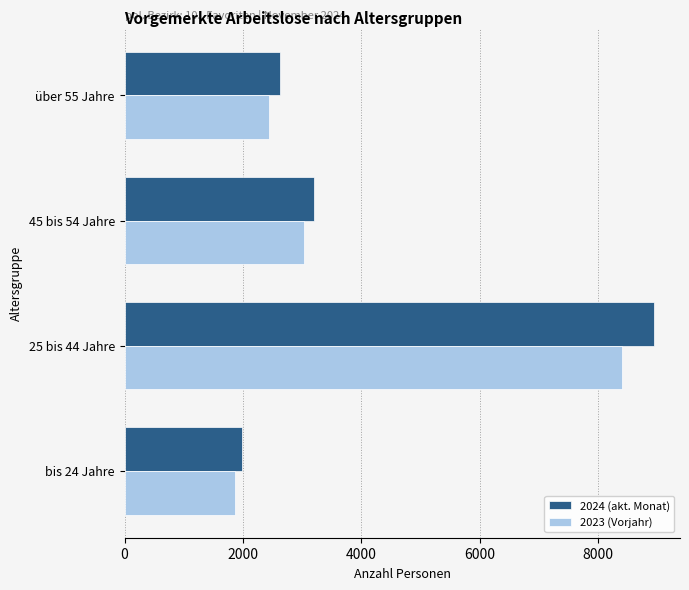

Which series has the largest total across all categories?

2024 (akt. Monat)